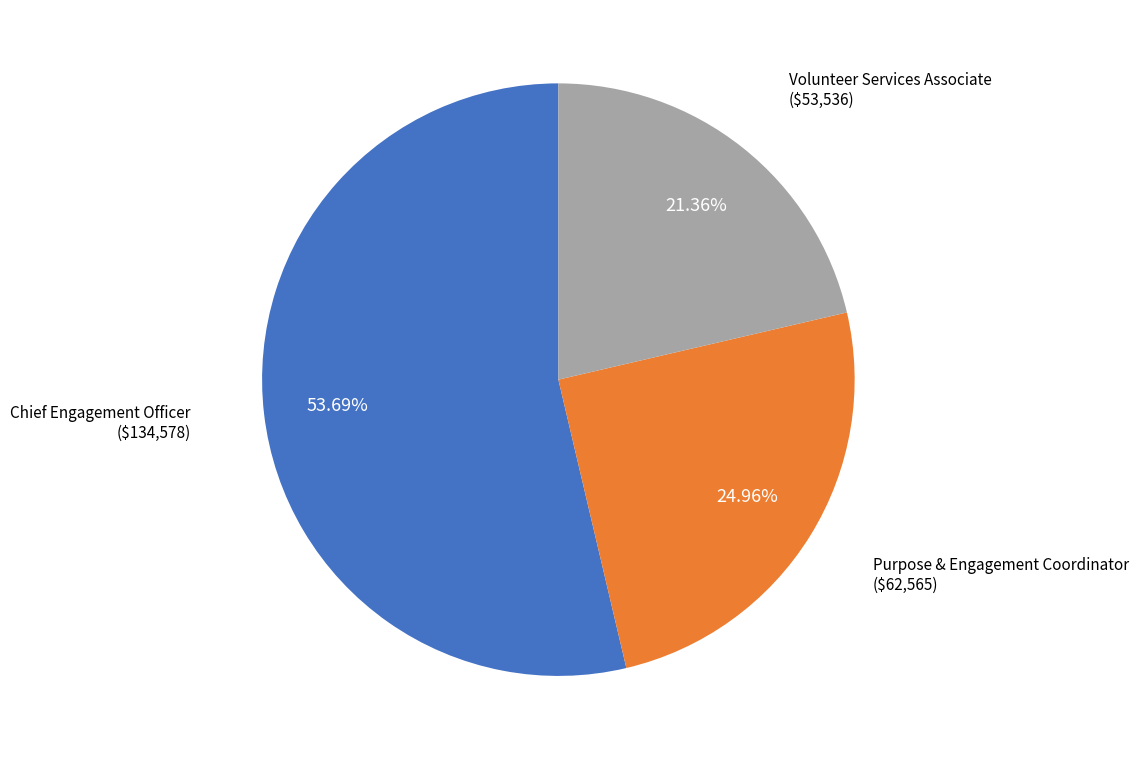

What is the ratio of the value at Volunteer Services Associate to the value at Purpose & Engagement Coordinator?

0.9